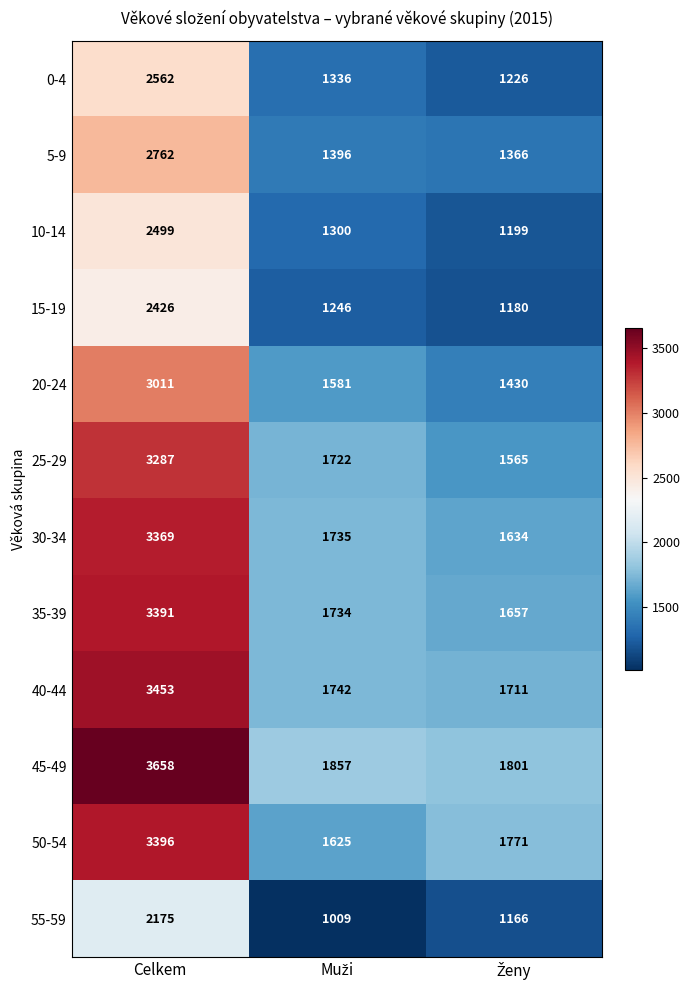

Which label corresponds to the largest value in the chart?

Celkem